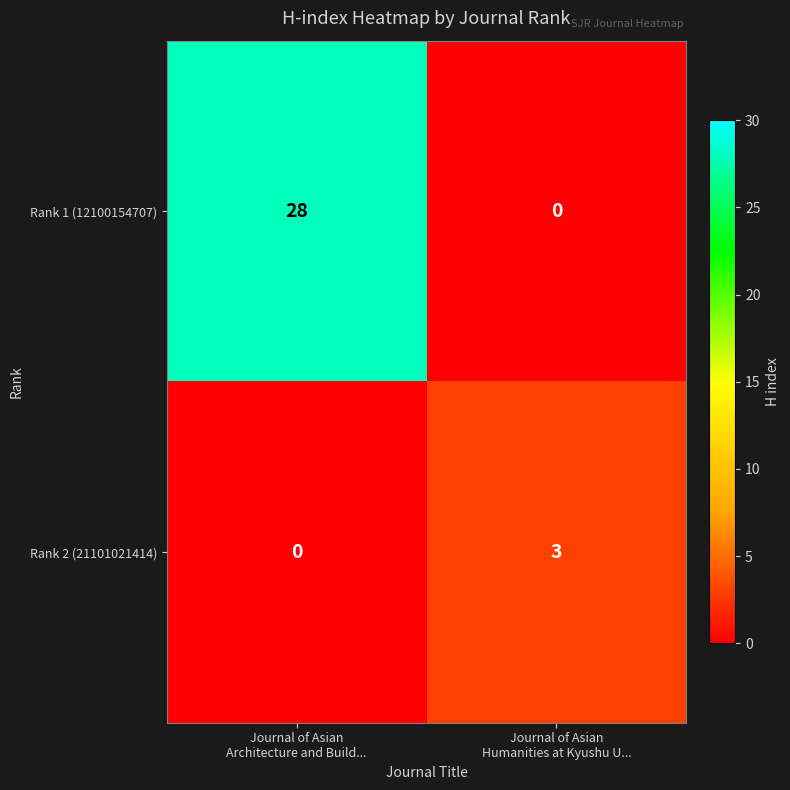

What is the highest value of the Rank 2 (21101021414) series?

3